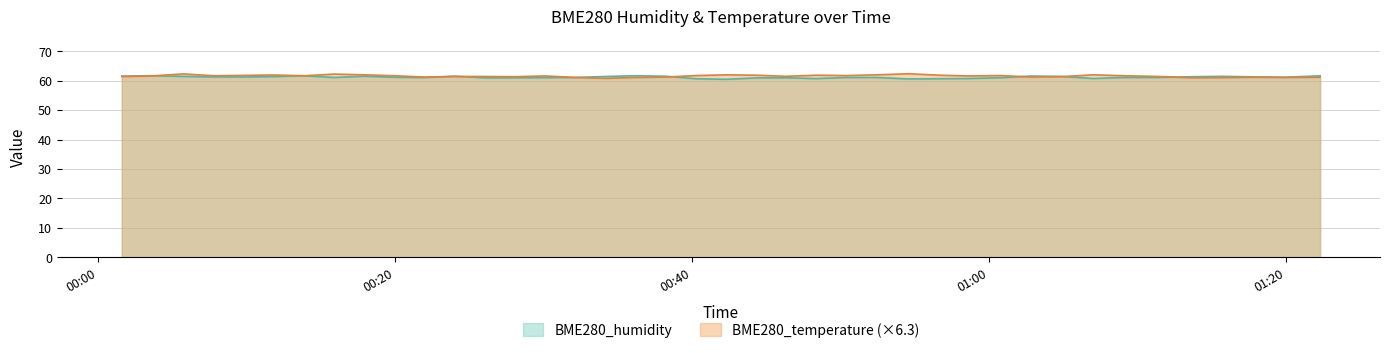

Reading left to right, transcribe all the data shown in this chart.

BME280_humidity: 2023/04/12 00:01:36=61.6	2023/04/12 00:03:38=61.7	2023/04/12 00:05:45=61.5	2023/04/12 00:07:48=61.3	2023/04/12 00:09:49=61.3	2023/04/12 00:11:51=61.4	2023/04/12 00:13:53=61.7	2023/04/12 00:15:55=61.1	2023/04/12 00:17:56=61.5	2023/04/12 00:19:58=61.2	2023/04/12 00:22:00=61.1	2023/04/12 00:24:01=61.5	2023/04/12 00:26:03=61.0	2023/04/12 00:28:05=61.0	2023/04/12 00:30:07=61.0	2023/04/12 00:32:08=61.1	2023/04/12 00:34:10=61.4	2023/04/12 00:36:11=61.7	2023/04/12 00:38:15=61.5	2023/04/12 00:40:16=60.7	2023/04/12 00:42:18=60.5	2023/04/12 00:44:19=60.9	2023/04/12 00:46:21=61.0	2023/04/12 00:48:23=60.7	2023/04/12 00:50:24=61.1	2023/04/12 00:52:27=61.1	2023/04/12 00:54:37=60.6	2023/04/12 00:56:39=60.7	2023/04/12 00:58:40=60.8	2023/04/12 01:00:48=61.0	2023/04/12 01:02:51=61.6	2023/04/12 01:04:53=61.5	2023/04/12 01:07:02=60.7	2023/04/12 01:09:07=61.1	2023/04/12 01:11:30=61.1	2023/04/12 01:13:39=61.3	2023/04/12 01:15:44=61.5	2023/04/12 01:17:48=61.3	2023/04/12 01:19:56=61.2	2023/04/12 01:22:19=61.6
BME280_temperature: 2023/04/12 00:01:36=61.4	2023/04/12 00:03:38=61.6	2023/04/12 00:05:45=62.3	2023/04/12 00:07:48=61.7	2023/04/12 00:09:49=61.8	2023/04/12 00:11:51=61.9	2023/04/12 00:13:53=61.7	2023/04/12 00:15:55=62.2	2023/04/12 00:17:56=62.0	2023/04/12 00:19:58=61.7	2023/04/12 00:22:00=61.2	2023/04/12 00:24:01=61.4	2023/04/12 00:26:03=61.4	2023/04/12 00:28:05=61.4	2023/04/12 00:30:07=61.6	2023/04/12 00:32:08=61.1	2023/04/12 00:34:10=60.8	2023/04/12 00:36:11=61.1	2023/04/12 00:38:15=61.2	2023/04/12 00:40:16=61.7	2023/04/12 00:42:18=62.0	2023/04/12 00:44:19=61.9	2023/04/12 00:46:21=61.5	2023/04/12 00:48:23=61.9	2023/04/12 00:50:24=61.7	2023/04/12 00:52:27=62.0	2023/04/12 00:54:37=62.4	2023/04/12 00:56:39=61.9	2023/04/12 00:58:40=61.6	2023/04/12 01:00:48=61.7	2023/04/12 01:02:51=61.2	2023/04/12 01:04:53=61.4	2023/04/12 01:07:02=62.0	2023/04/12 01:09:07=61.7	2023/04/12 01:11:30=61.4	2023/04/12 01:13:39=61.0	2023/04/12 01:15:44=61.0	2023/04/12 01:17:48=61.2	2023/04/12 01:19:56=61.1	2023/04/12 01:22:19=61.2